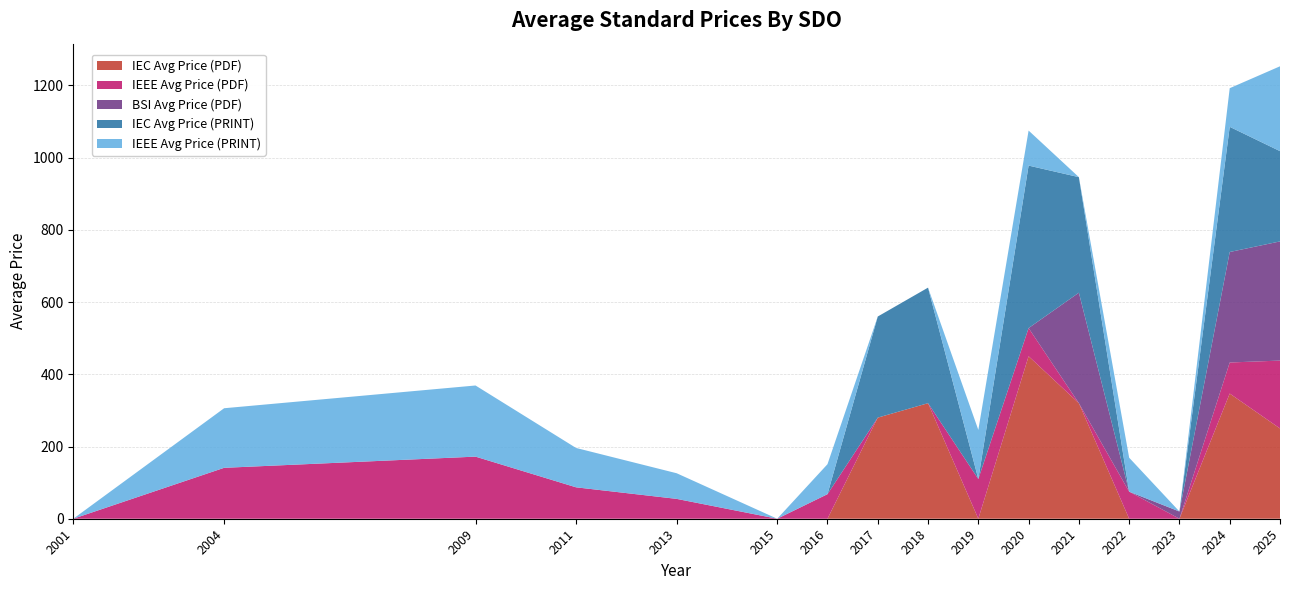

Reading right to left, list all the values displayed in this chart.

IEC Avg Price (PDF): 250.0	346.7	0.0	0.0	320.0	450.0	0.0	320.0	280.0	0.0	0.0	0.0	0.0	0.0	0.0	0.0
IEEE Avg Price (PDF): 188.0	86.0	0.0	75.0	0.0	78.0	110.0	0.0	0.0	68.0	0.0	55.0	87.0	172.0	141.0	0.0
BSI Avg Price (PDF): 330.0	306.0	20.0	0.0	306.0	0.0	0.0	0.0	0.0	0.0	0.0	0.0	0.0	0.0	0.0	0.0
IEC Avg Price (PRINT): 250.0	346.7	0.0	0.0	320.0	450.0	0.0	320.0	280.0	0.0	0.0	0.0	0.0	0.0	0.0	0.0
IEEE Avg Price (PRINT): 235.0	107.0	0.0	94.0	0.0	97.0	136.0	0.0	0.0	83.0	0.0	71.0	109.0	197.0	165.0	0.0